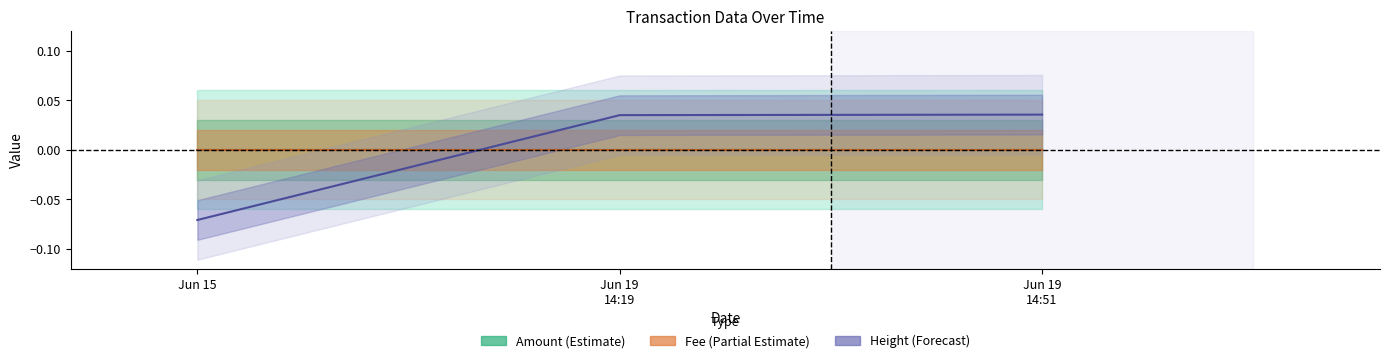

What is the lowest value of the Height (center) series?

-0.1